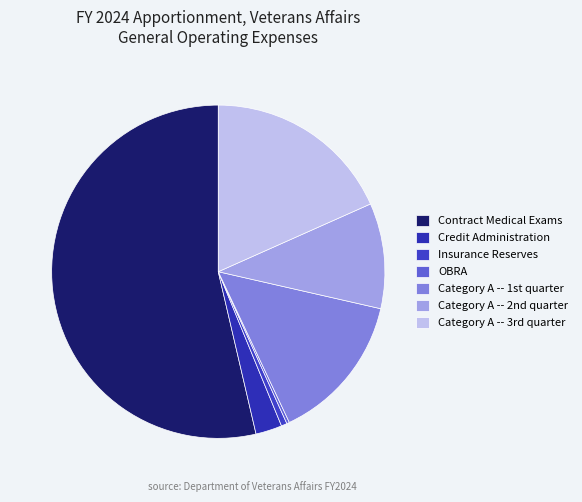

To the nearest percent, what is the average slice percentage?

14%